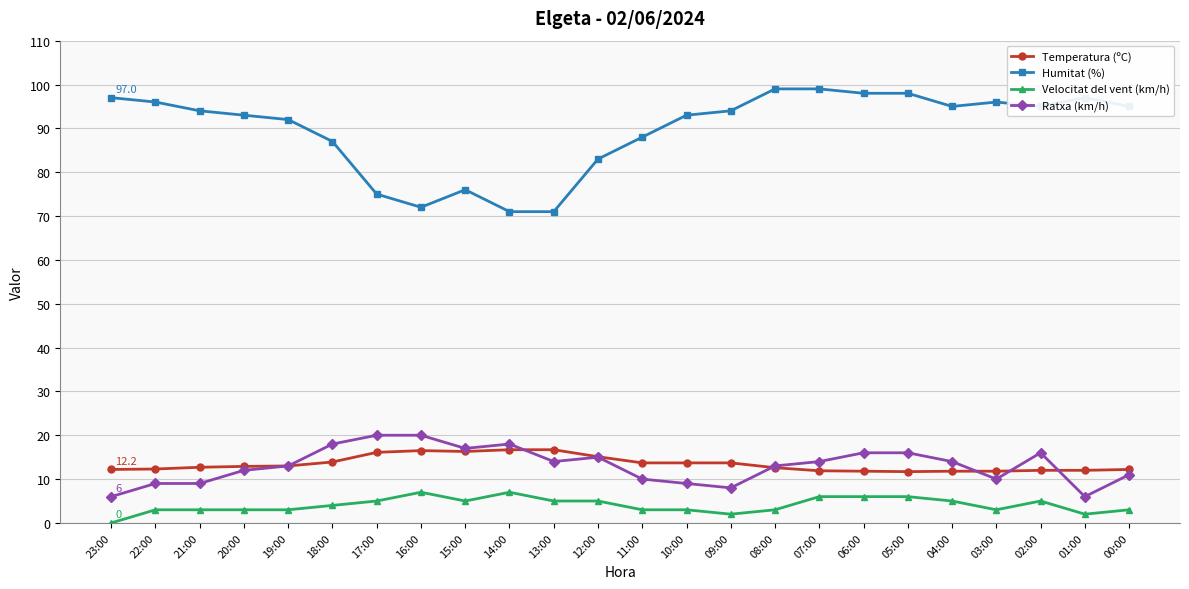

What is the minimum value for Humitat (%)?

71.0